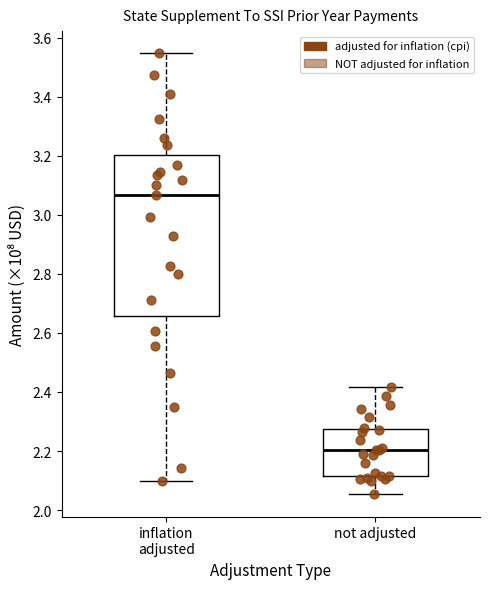

Which box has the highest median line?

inflation adjusted